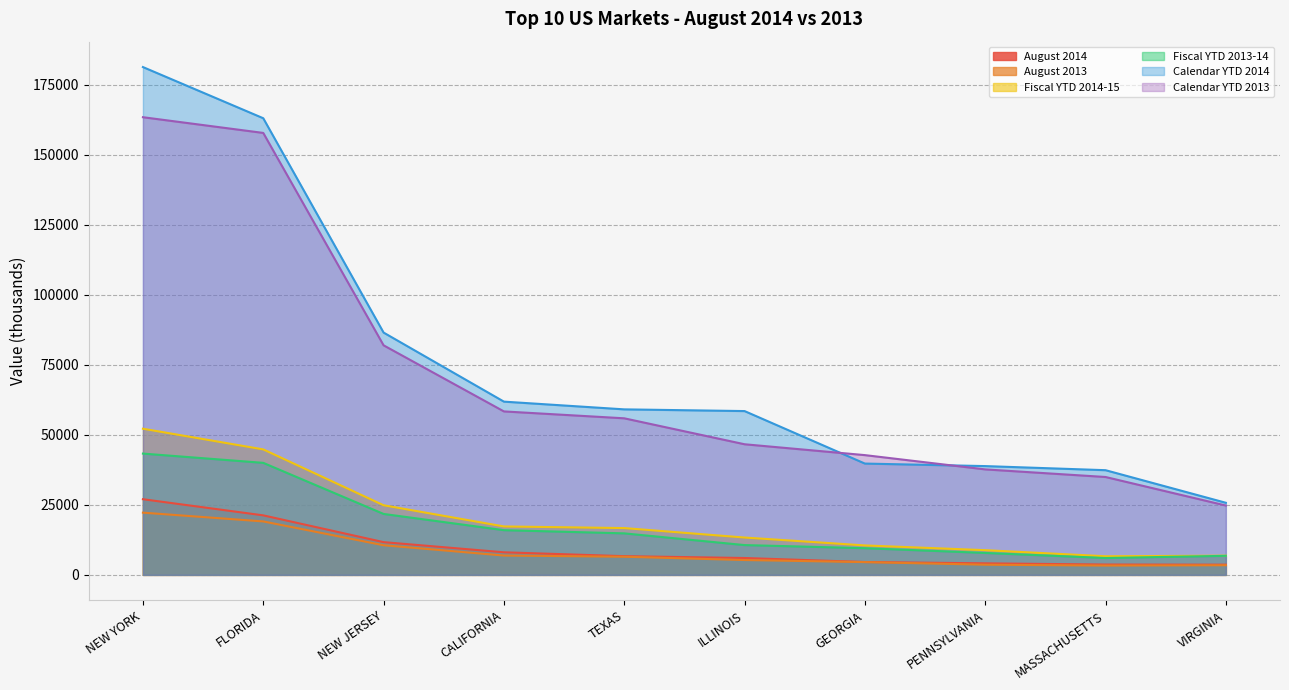

What is the value of the Calendar YTD 2014 point at the 3rd from the left?

86509.0